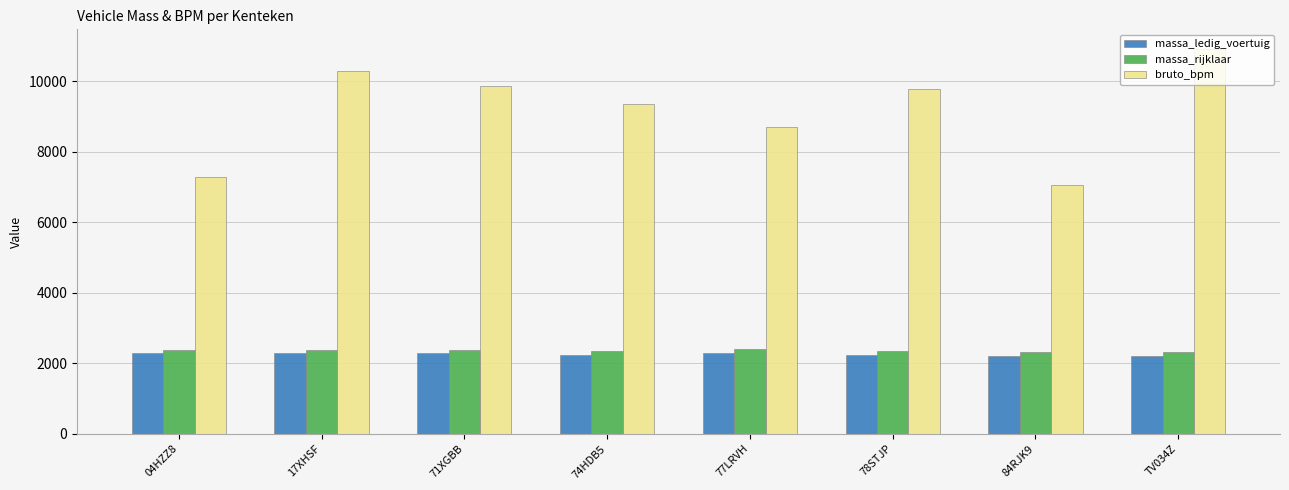

What is the difference between the maximum and minimum values in the massa_ledig_voertuig series?

84